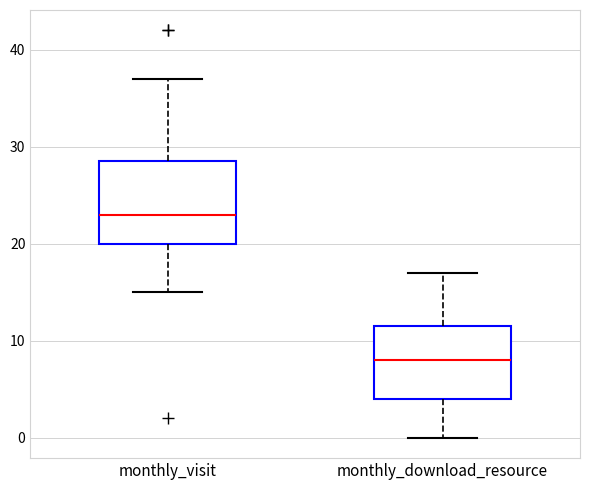

Which box is the tallest, from its lower edge to its upper edge?

monthly_visit